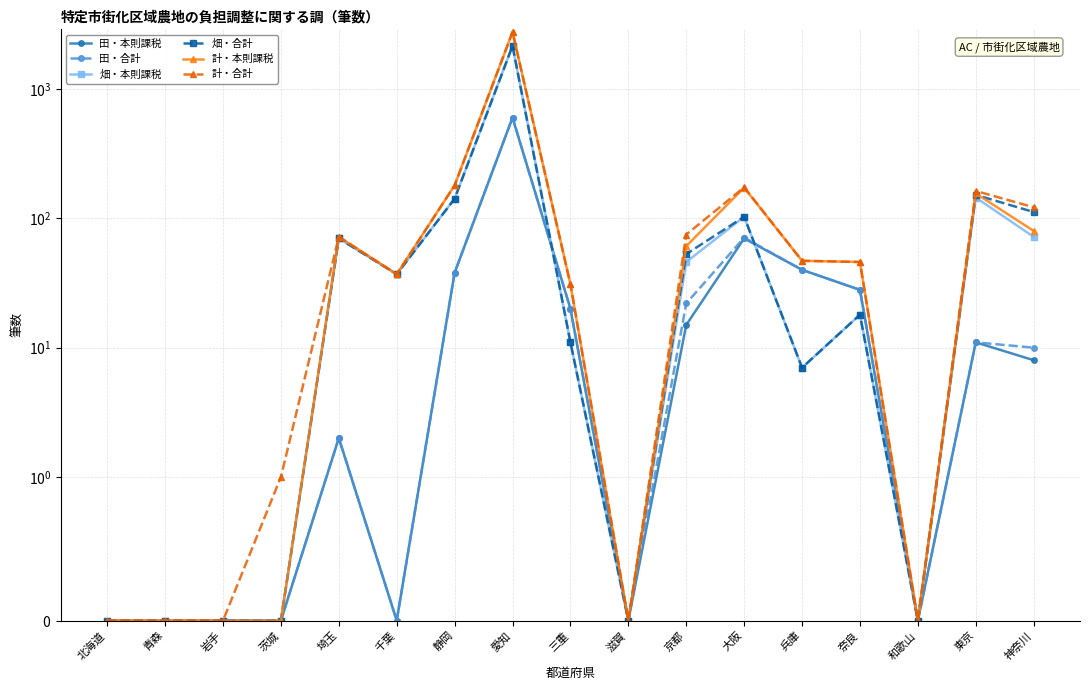

At 京都, list the series in order from smallest to largest.

田・本則課税, 田・合計, 畑・本則課税, 畑・合計, 計・本則課税, 計・合計